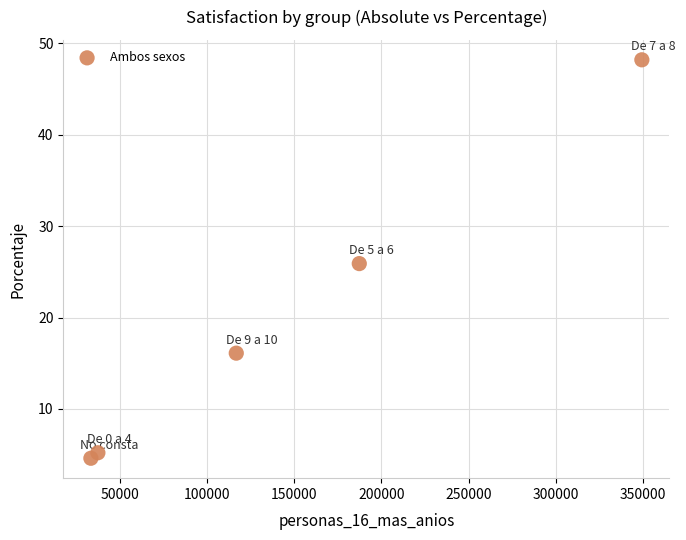

What is the average X value?

144856.8